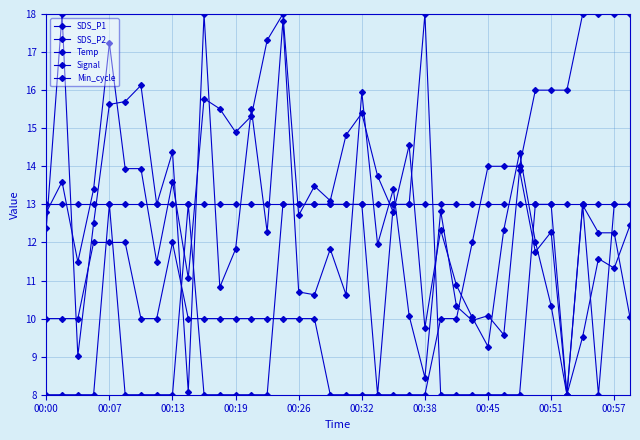

Count the number of data series in this chart.

5